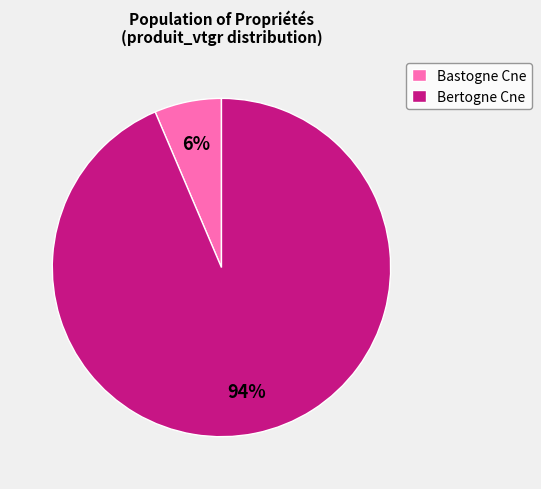

Do Bertogne Cne and Bastogne Cne together represent more than half of the pie?

Yes